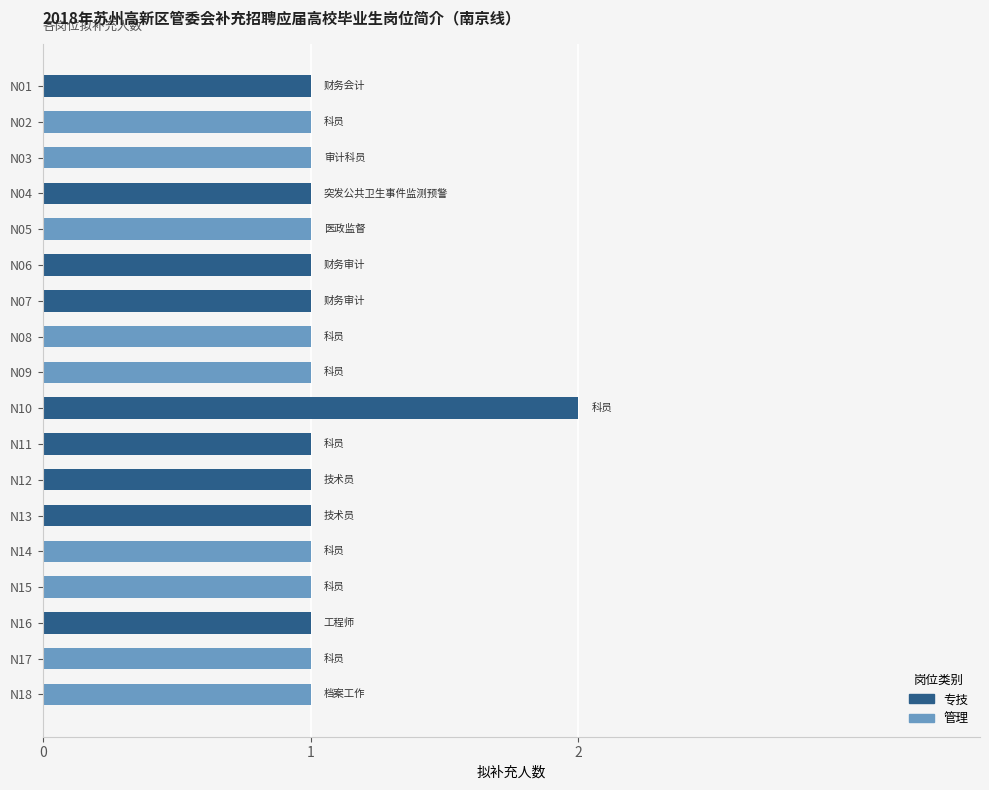

What is the difference between the maximum and minimum values?

1